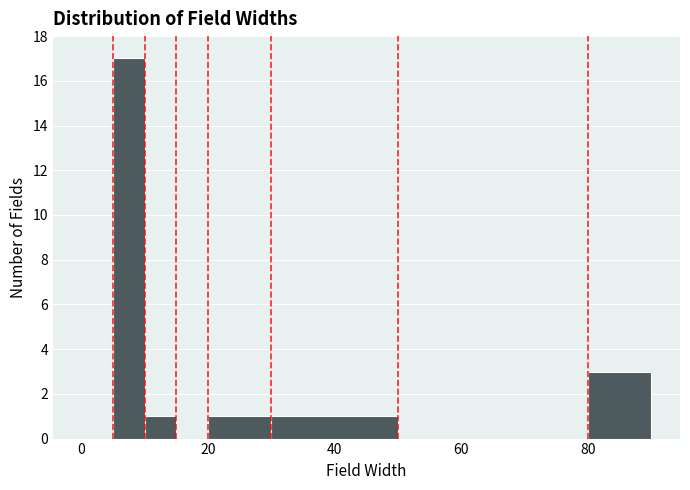

Read against the x-axis, roughly where is the centre of the tallest bar?

8